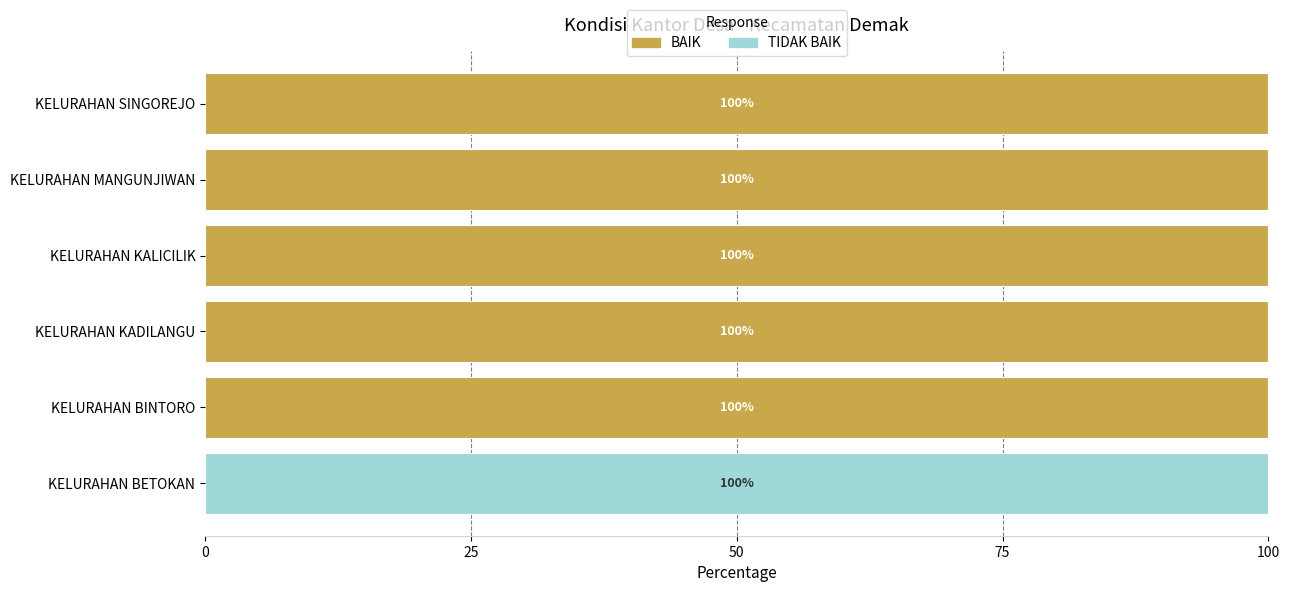

Is it true that BAIK equals 100 at KELURAHAN SINGOREJO?

True